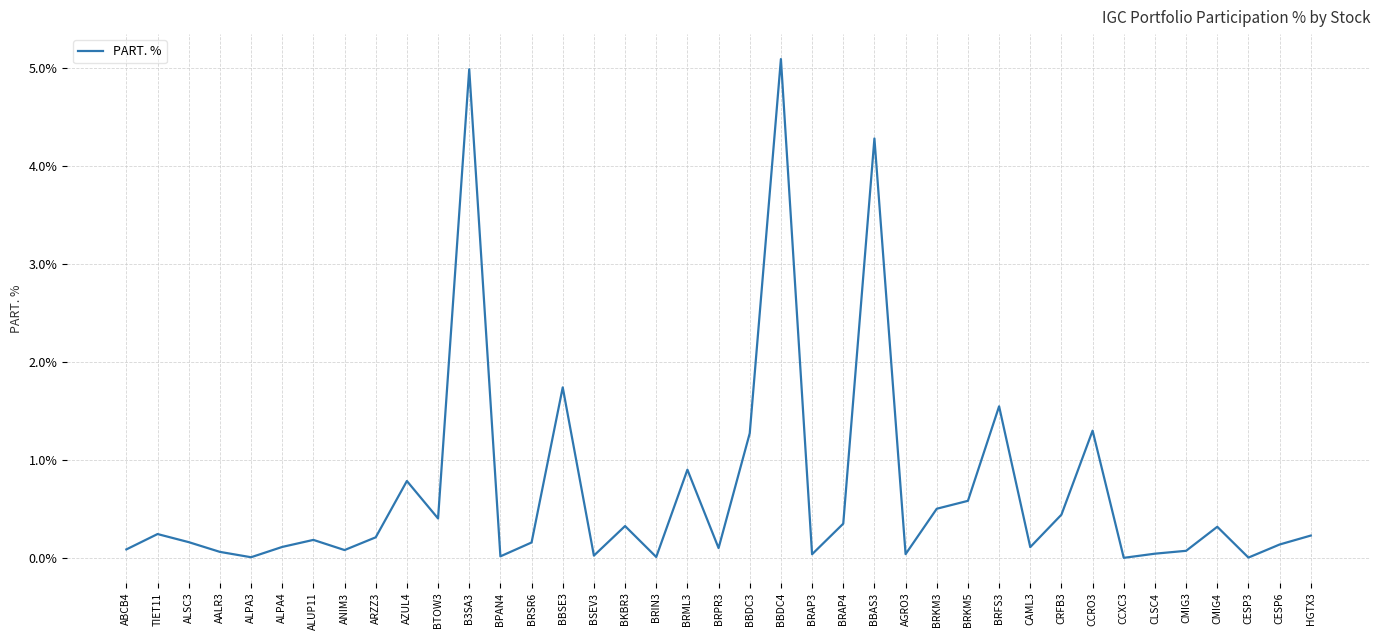

At which label is the value closest to 2?

BBSE3